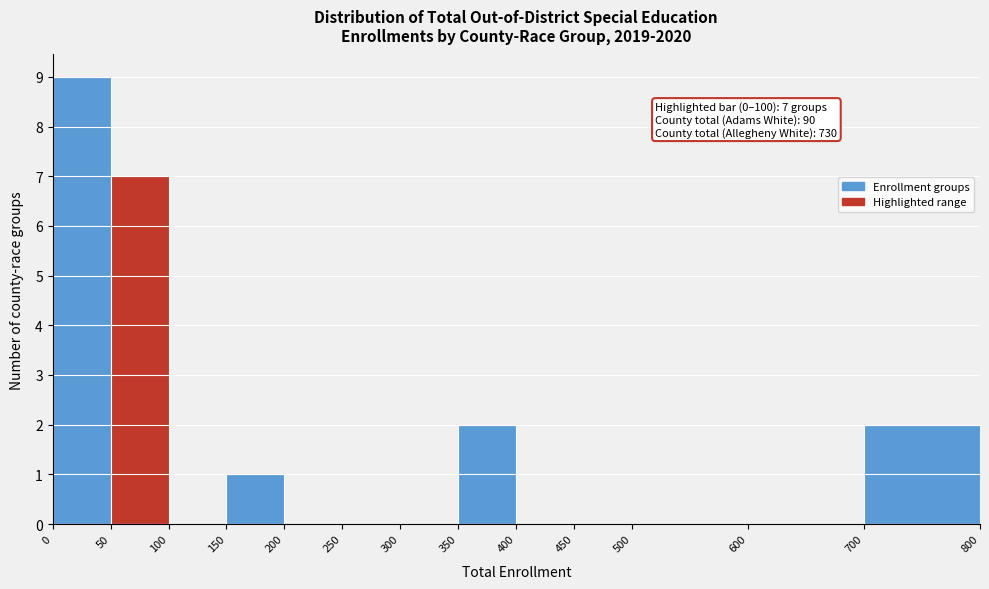

Over which range of the x-axis is the bar tallest?

0 to 50